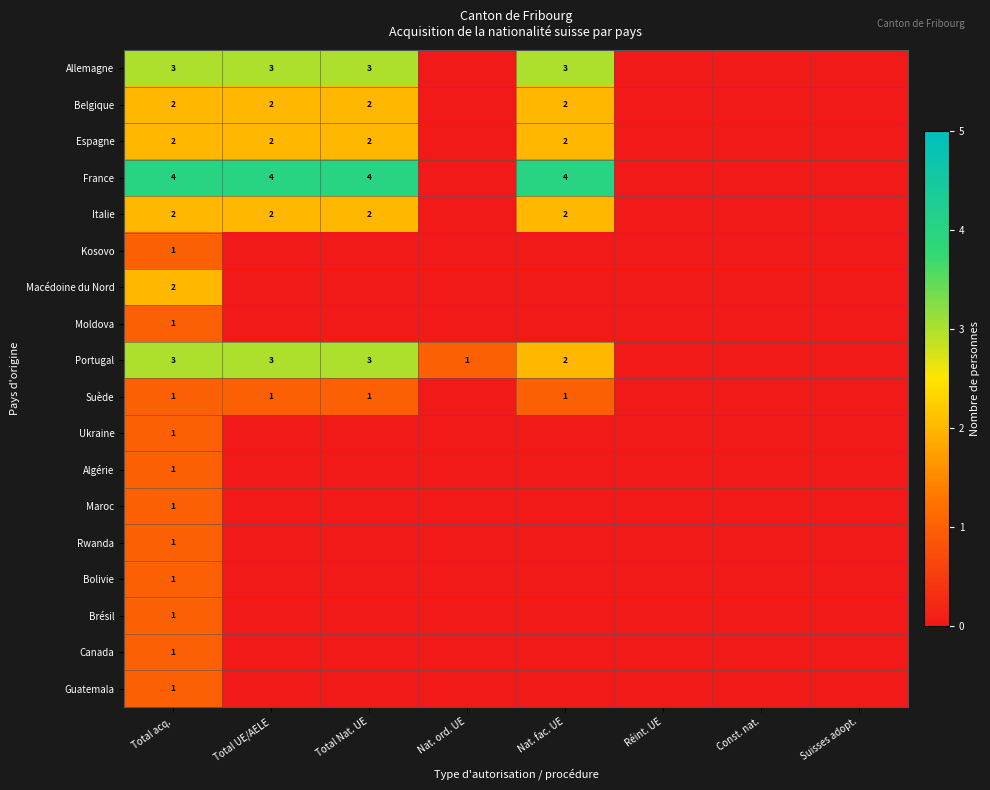

The value of Suède at Total acq. is 2. True or false?

False